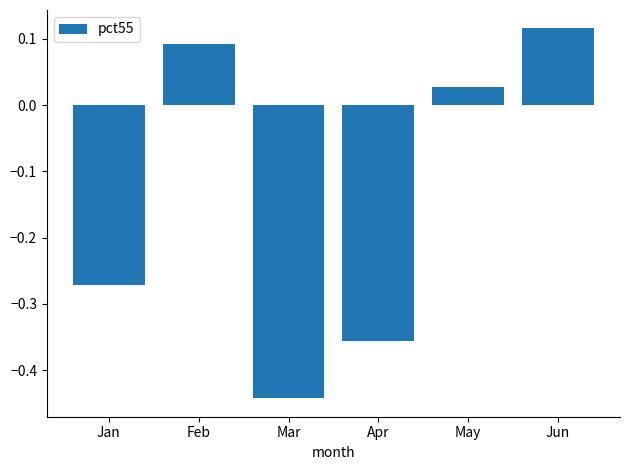

What is the average value?

-0.1